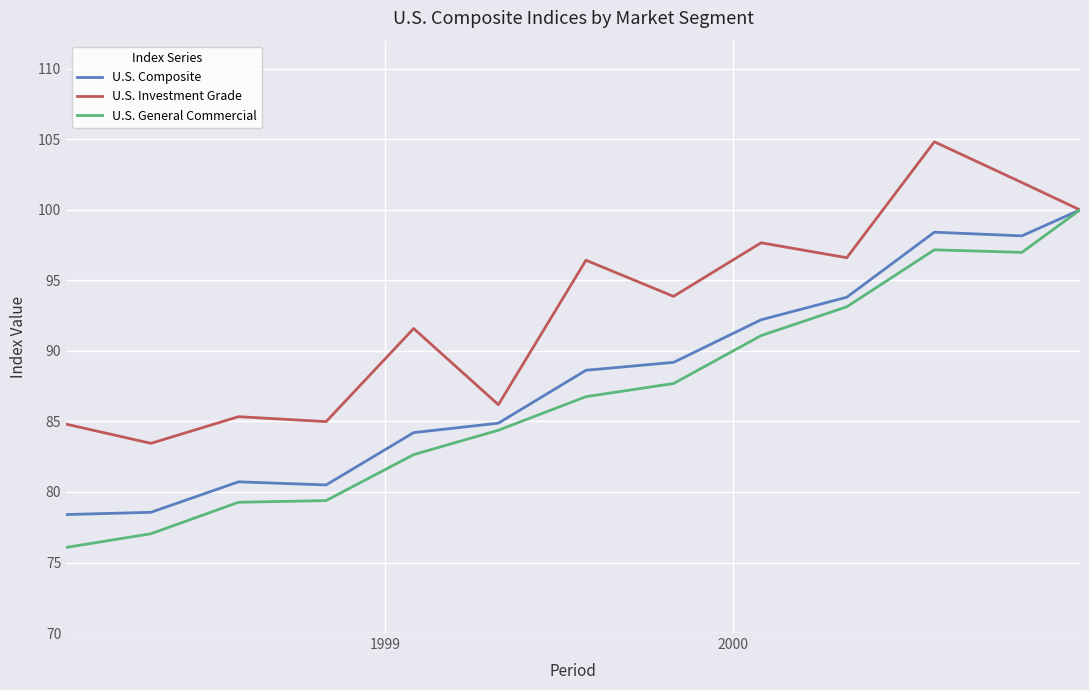

At how many categories does at least one series exceed 89?

8